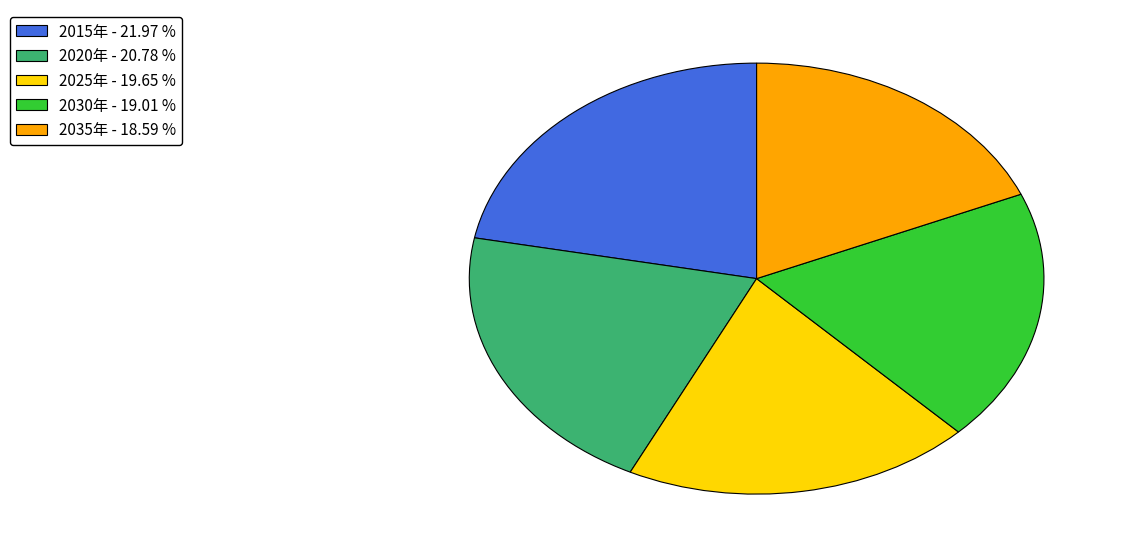

Does 2035年 - 18.59 % represent more than half of the total?

No